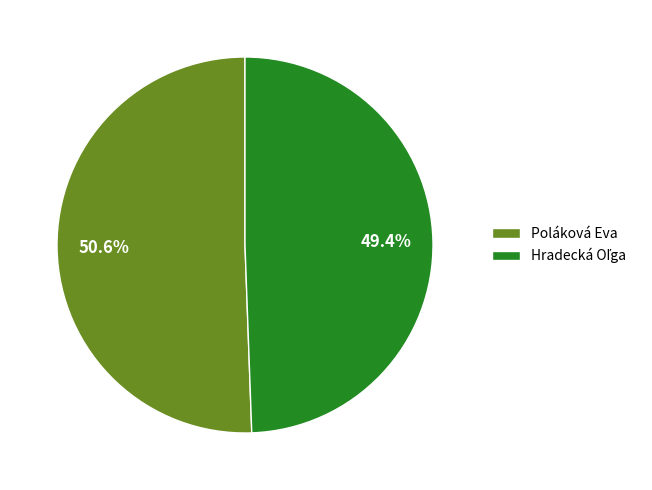

Which slice is the largest?

Poláková Eva